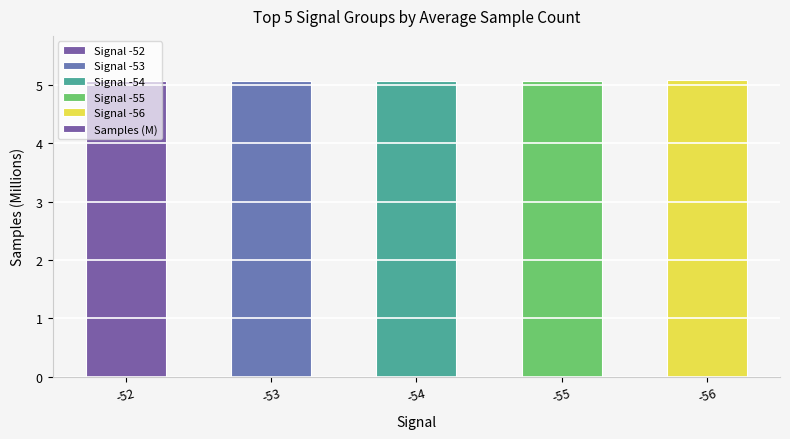

Reading right to left, transcribe all the data shown in this chart.

5.1	5.1	5.1	5.1	5.1